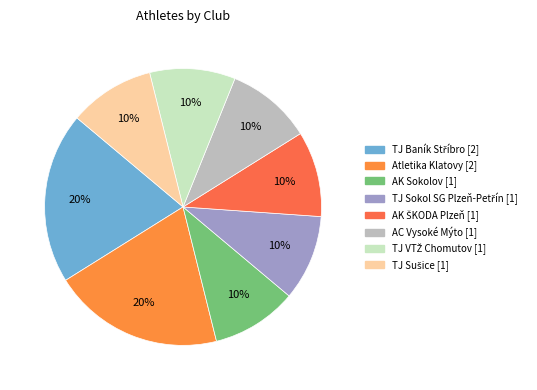

To the nearest percent, what is the difference between the largest and smallest slice percentages?

10%